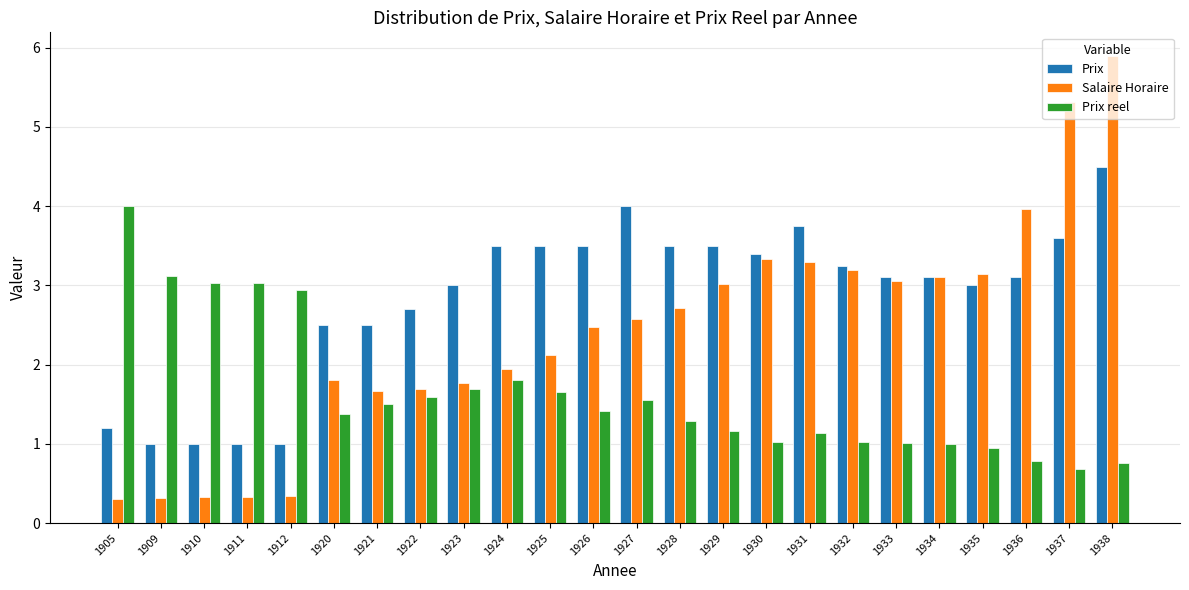

At how many categories does at least one series exceed 2?

24